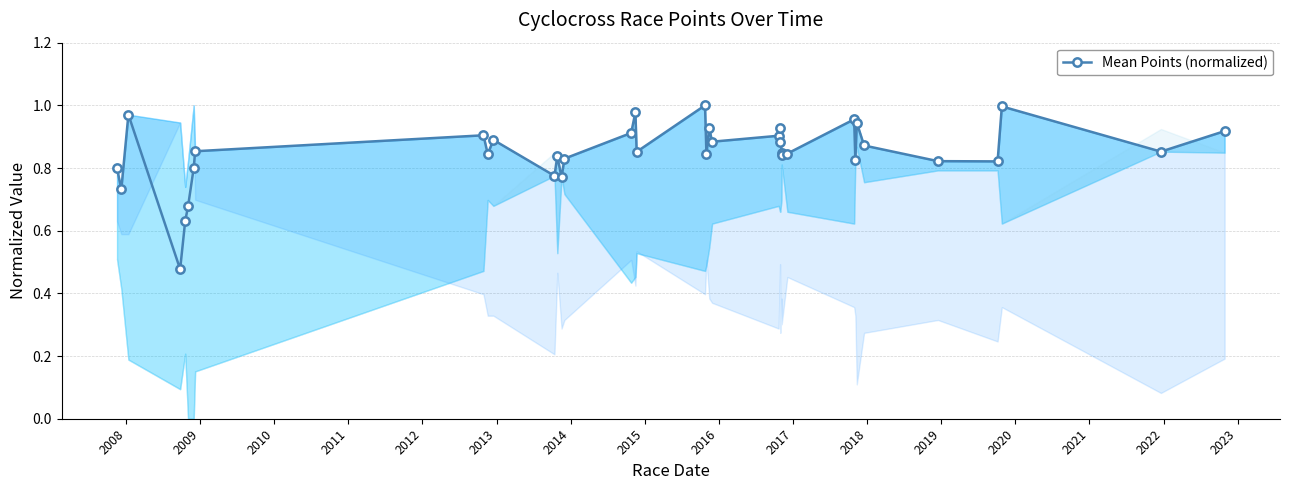

True or false: the data has more than 1 interior local peaks.

True